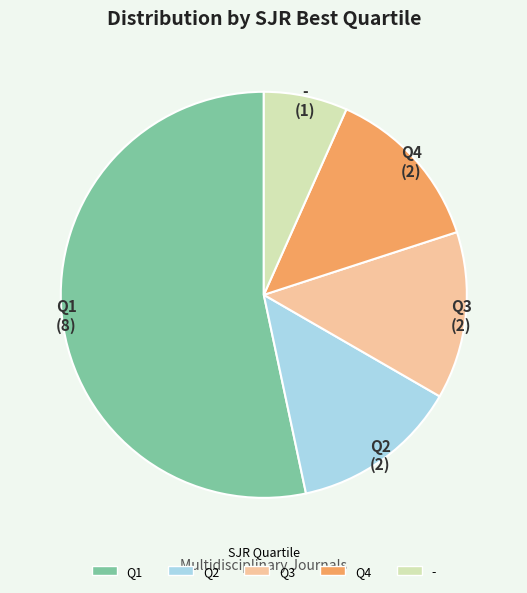

Which category accounts for the majority?

Q1